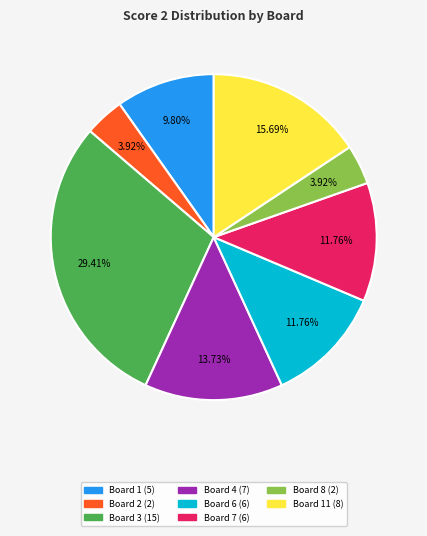

Does any single category account for the majority?

No